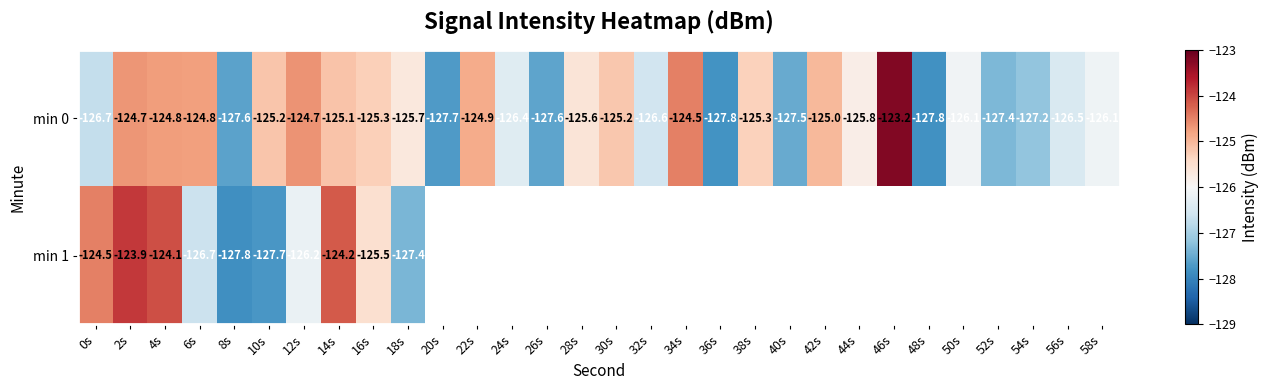

Is the value of min 0 at 50s greater than the value of min 1 at 2s?

No